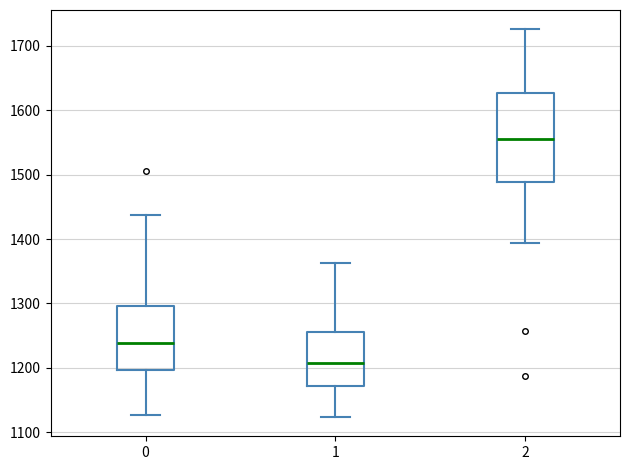

Reading left to right, transcribe this box plot: for each box, give where its median line is, the range the box spans, and where its two whiskers end, as read against the y-axis. The values are not printed on the chart, so give them approximately, as read against the axis.

0: median 1240, box 1200 to 1300, whiskers 1130 to 1440
1: median 1210, box 1170 to 1260, whiskers 1120 to 1360
2: median 1550, box 1490 to 1630, whiskers 1390 to 1730